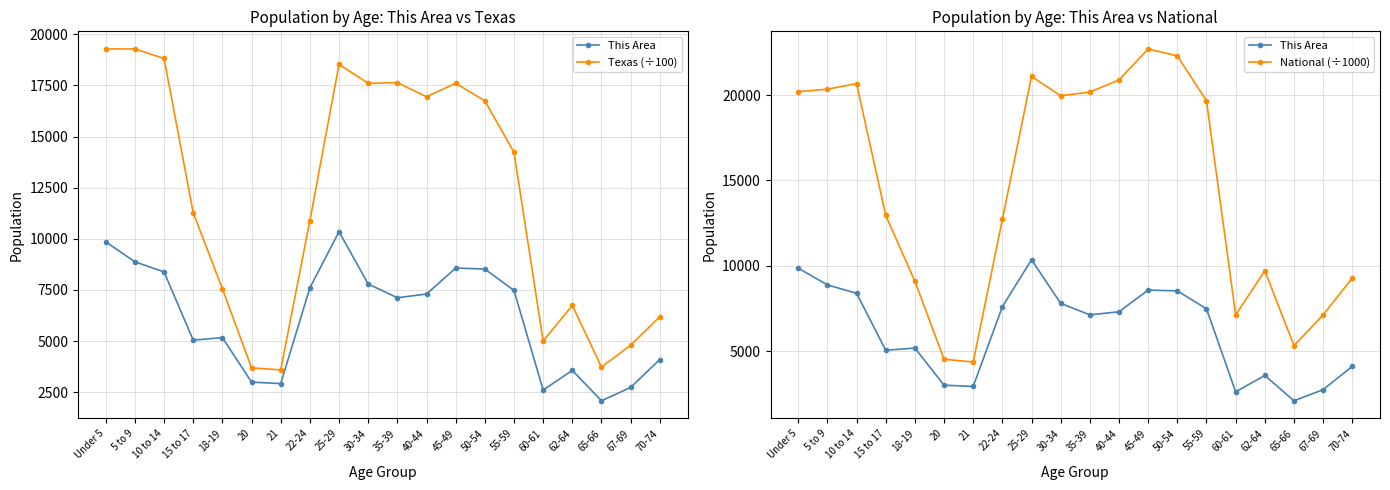

The This Area series shows 1694.6 at 10 to 14. True or false?

False